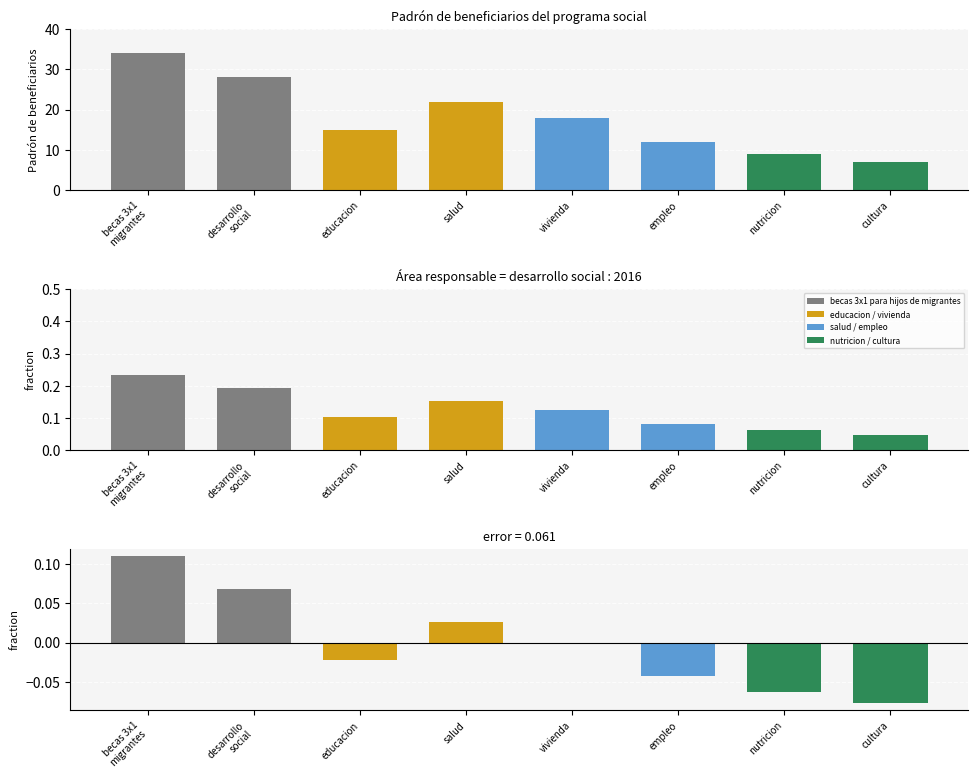

Is it true that residual equals -0.0 at empleo?

False